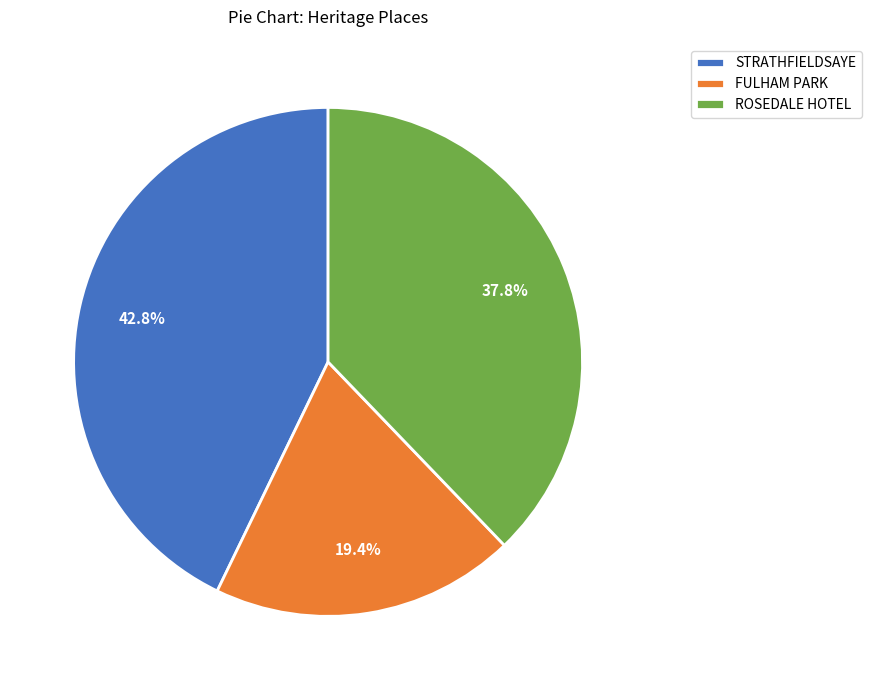

To the nearest percent, what is the average slice percentage?

33%